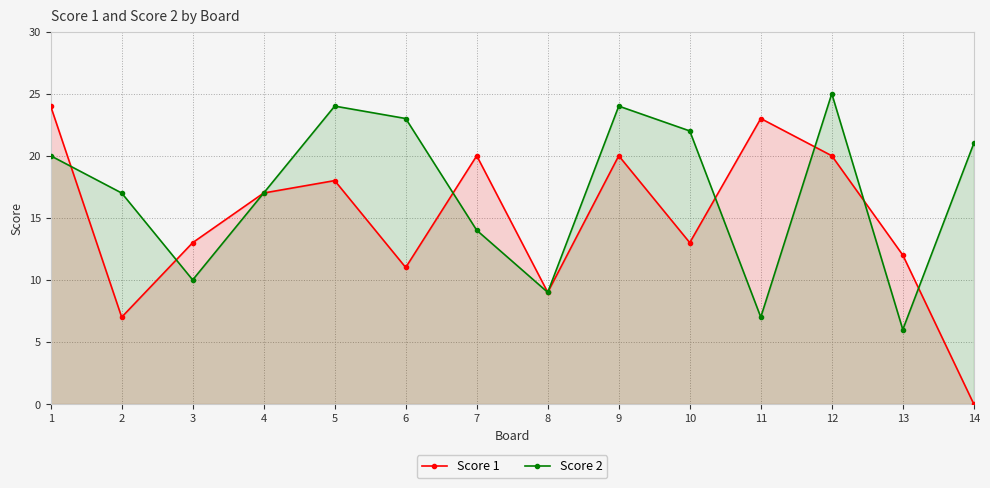

Rank the series by their average value, from highest to lowest.

Score 2, Score 1